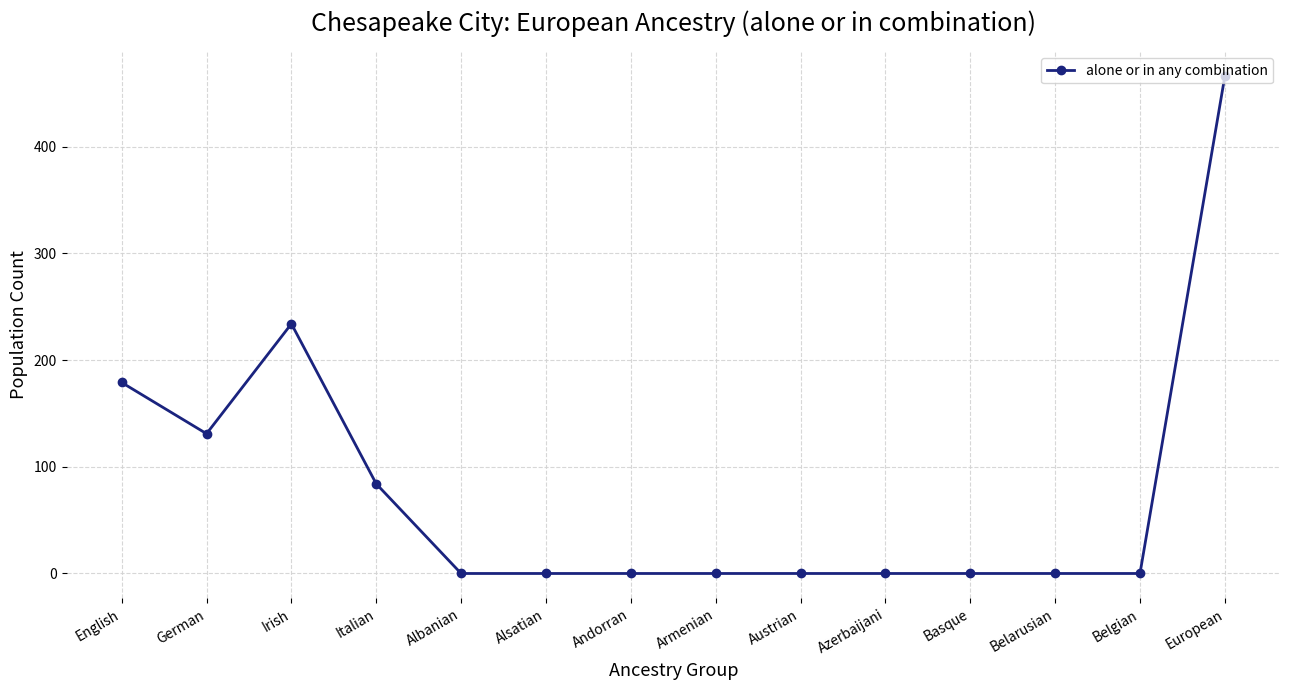

The value at Austrian is 146. True or false?

False